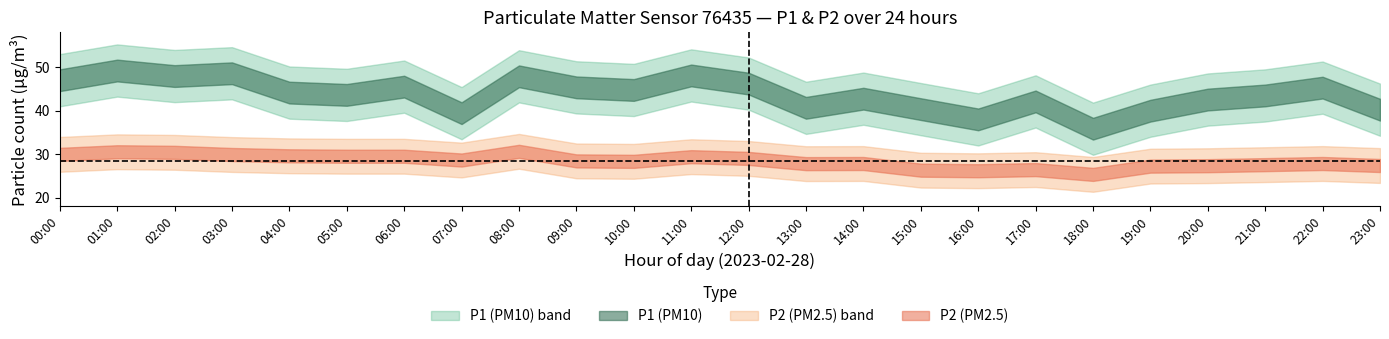

What is the minimum value shown in the chart?

25.3